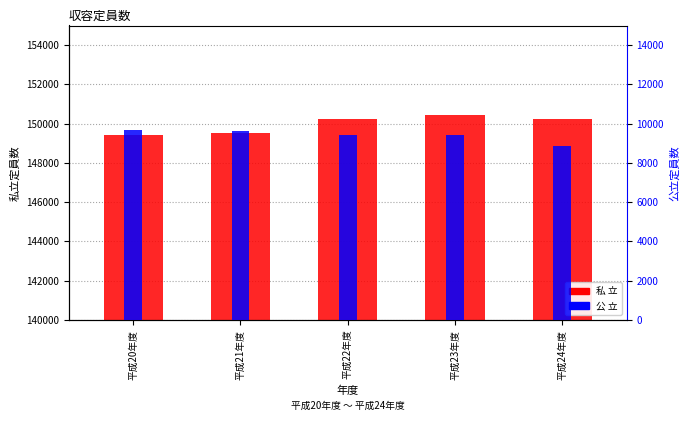

Which label corresponds to the largest value in the chart?

平成23年度